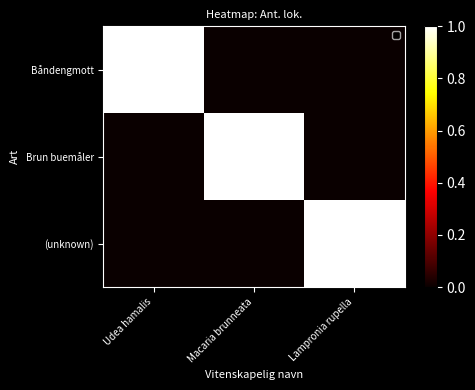

At how many categories does at least one series exceed 0?

3